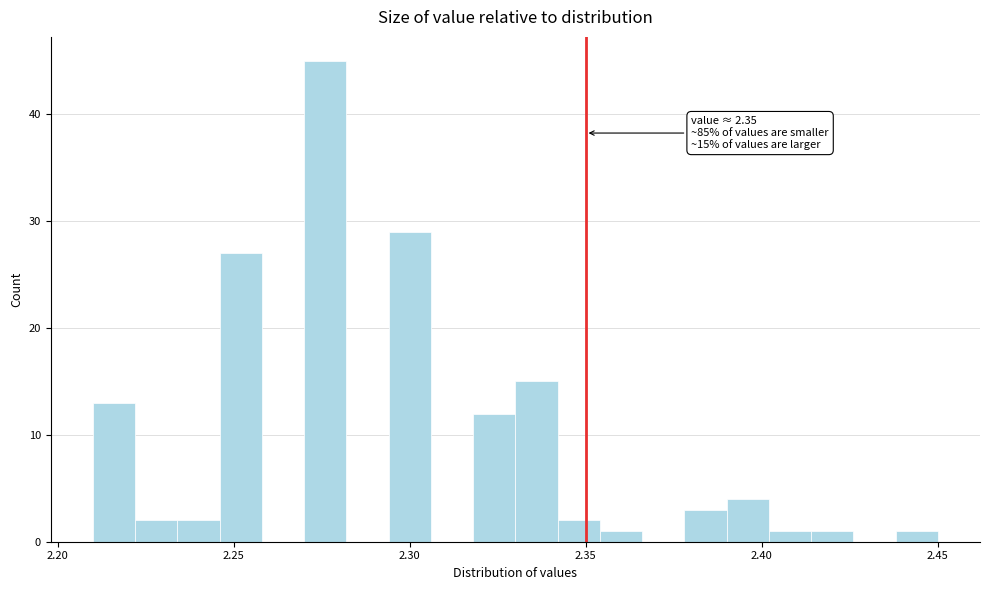

Read against the x-axis, roughly where is the centre of the tallest bar?

2.275